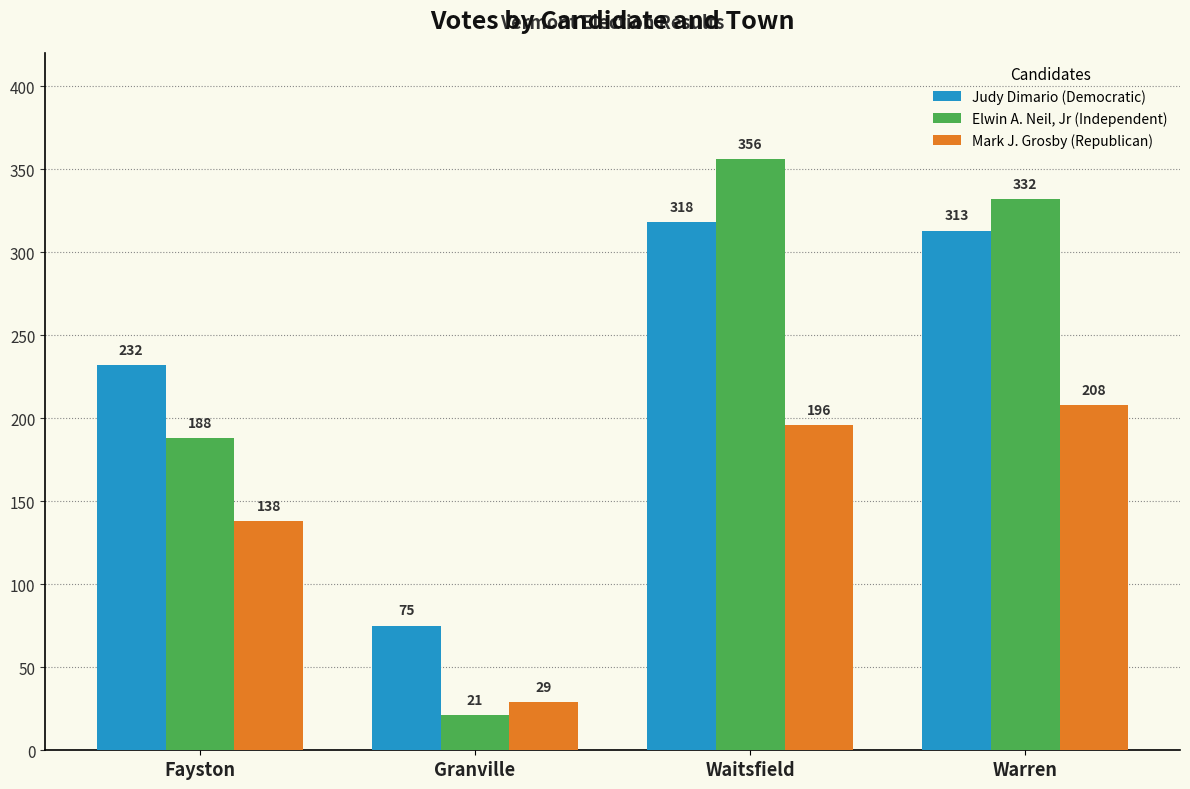

Rank the series at Fayston from lowest to highest value.

Mark J. Grosby (Republican), Elwin A. Neil, Jr (Independent), Judy Dimario (Democratic)